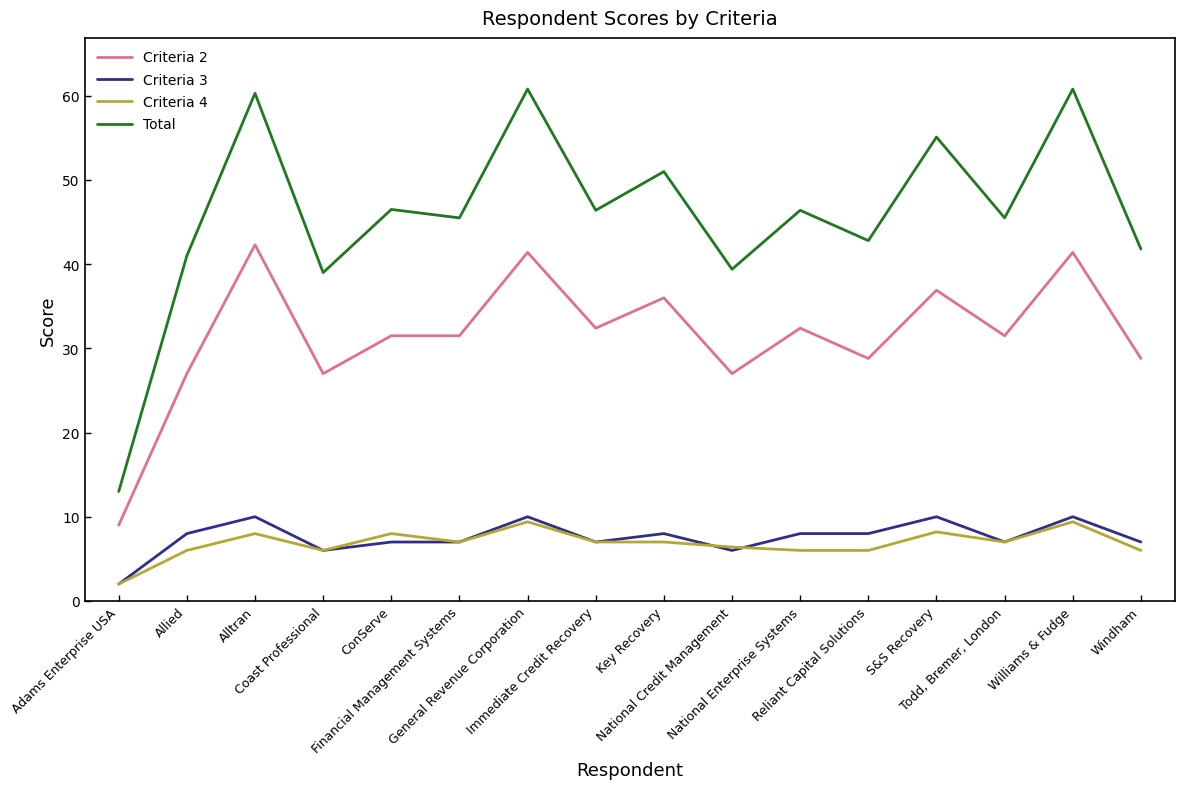

True or false: Criteria 2 and Total intersect in this chart.

False